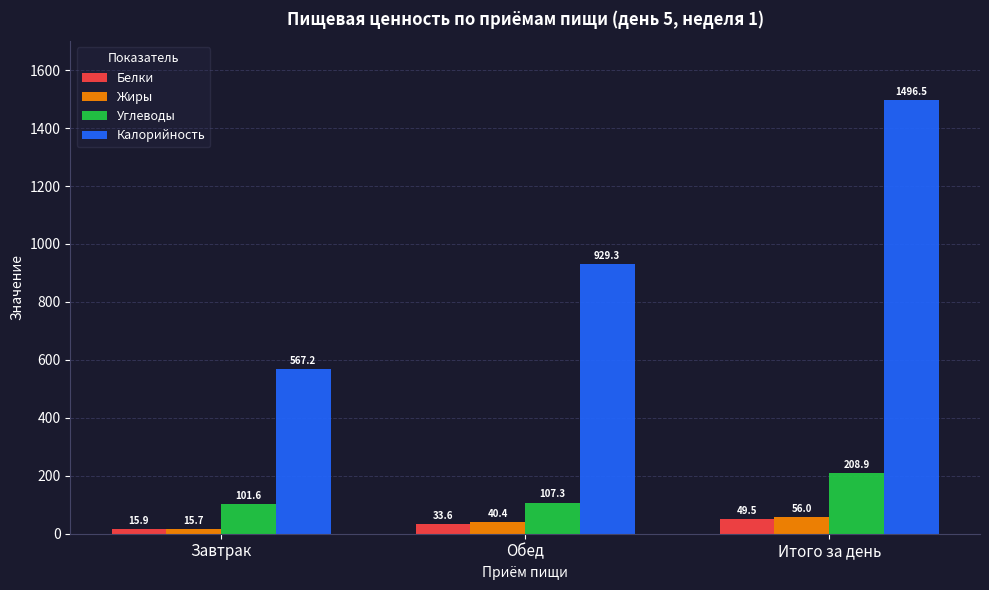

What is the spread (max minus min) of values at Обед?

895.7